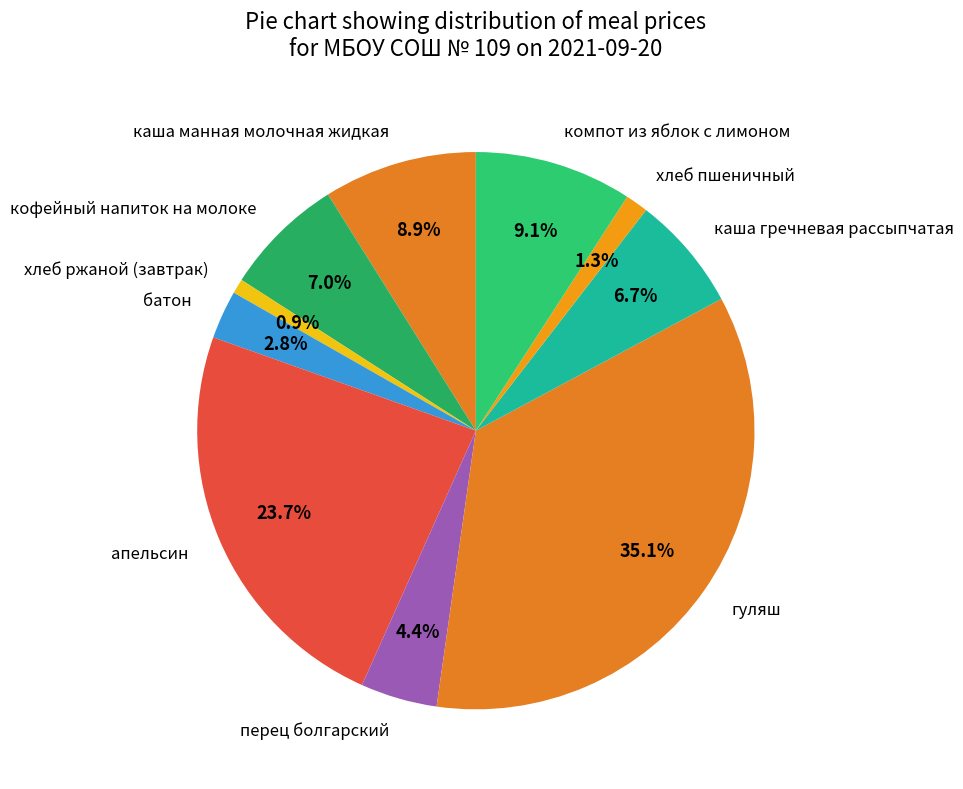

Count the number of slices in the pie.

10